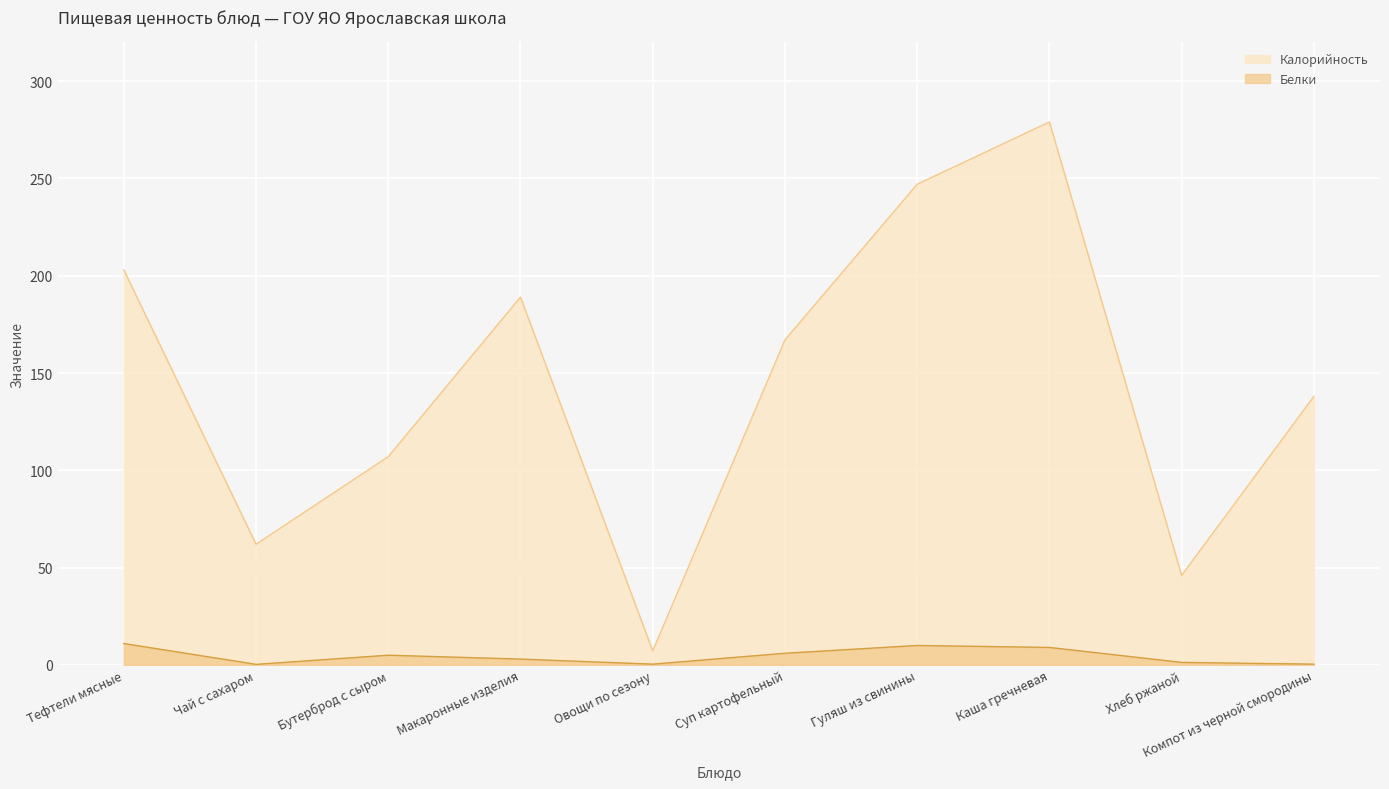

What is the sum of the Калорийность values at Тефтели мясные and Гуляш из свинины?

450.0